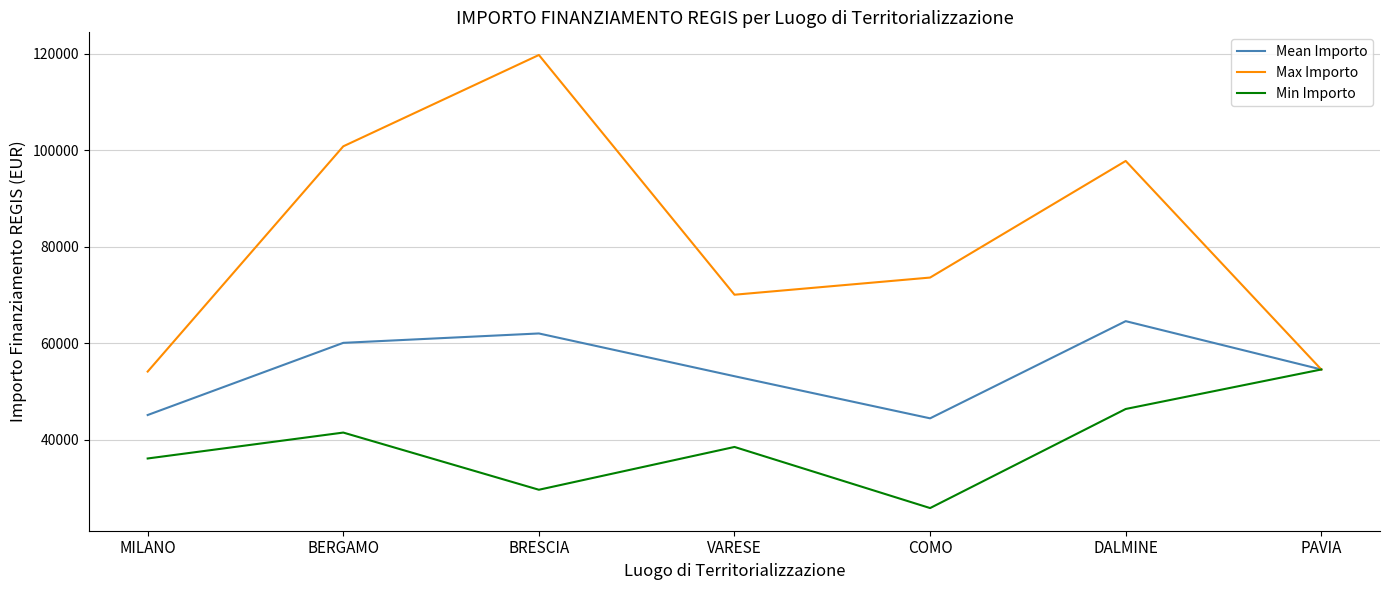

Where does the Max Importo series first go above 73636?

BERGAMO